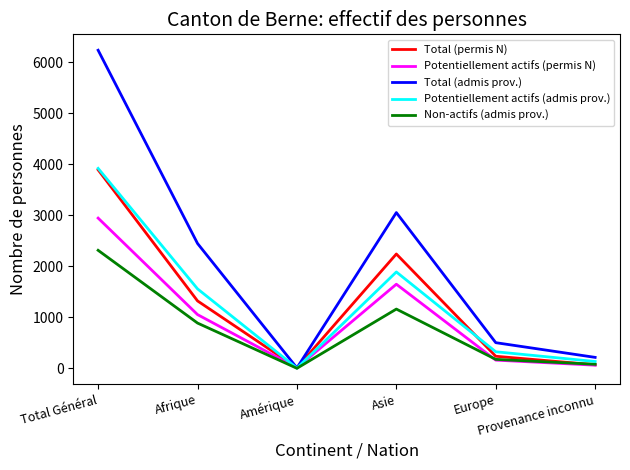

How many interior local valleys does the Potentiellement actifs (admis prov.) series have?

1